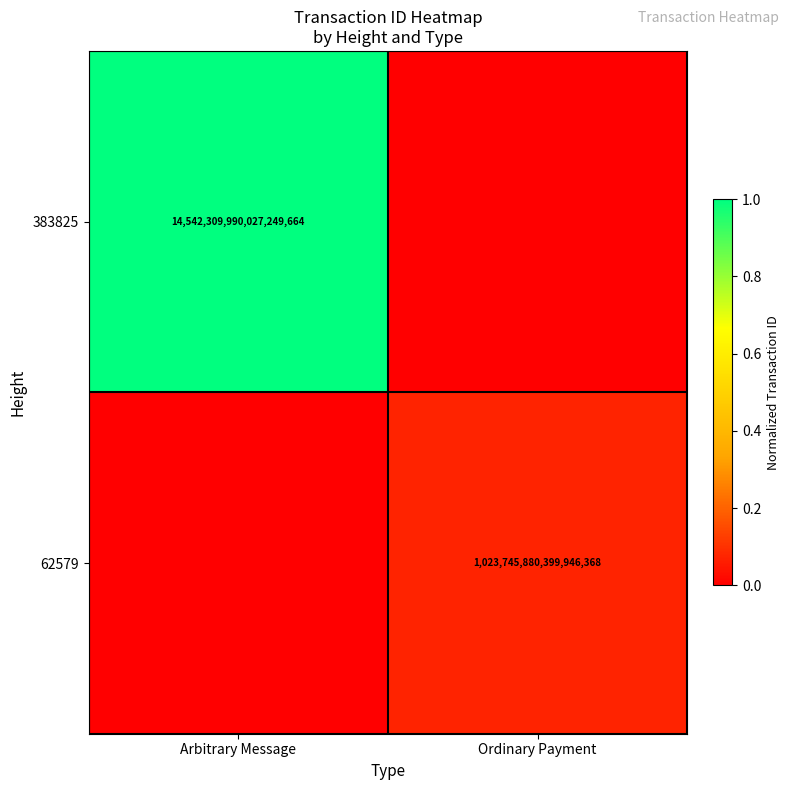

True or false: 383825 has a value of 14542309990027249664 at Arbitrary Message.

True